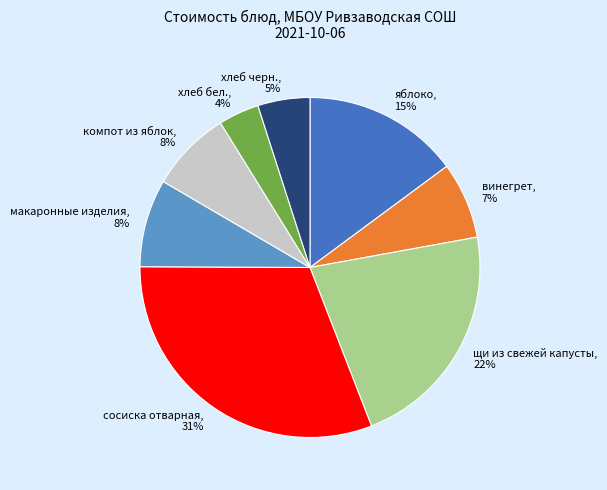

Which slice is the smallest?

хлеб бел.